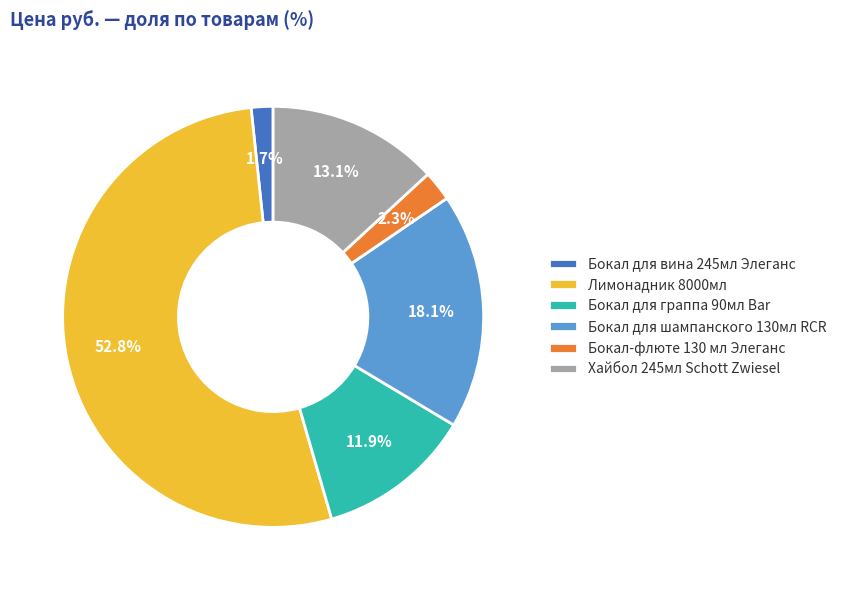

How many segments does this pie chart have?

6